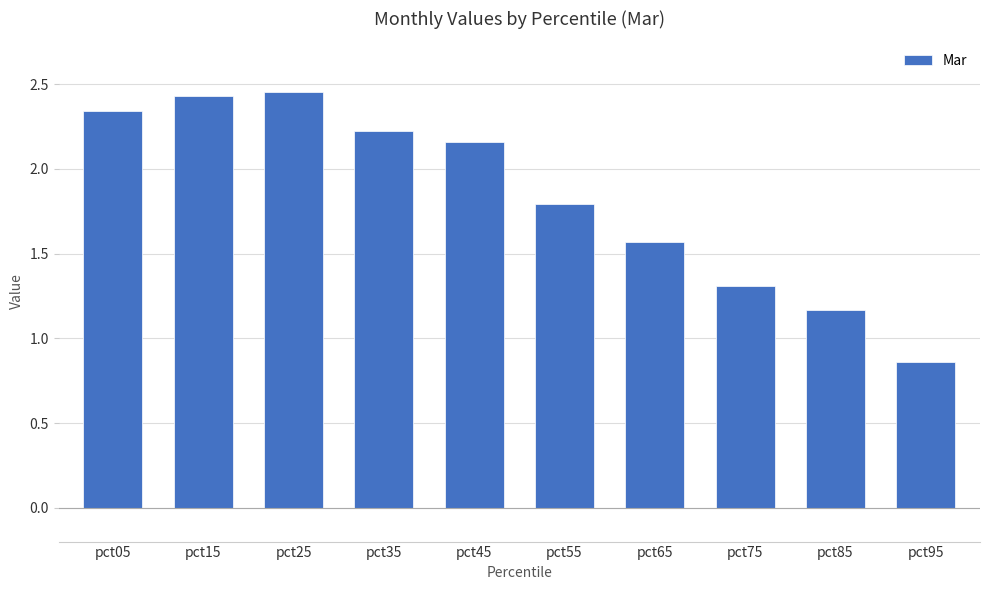

How many bars are there in total?

10